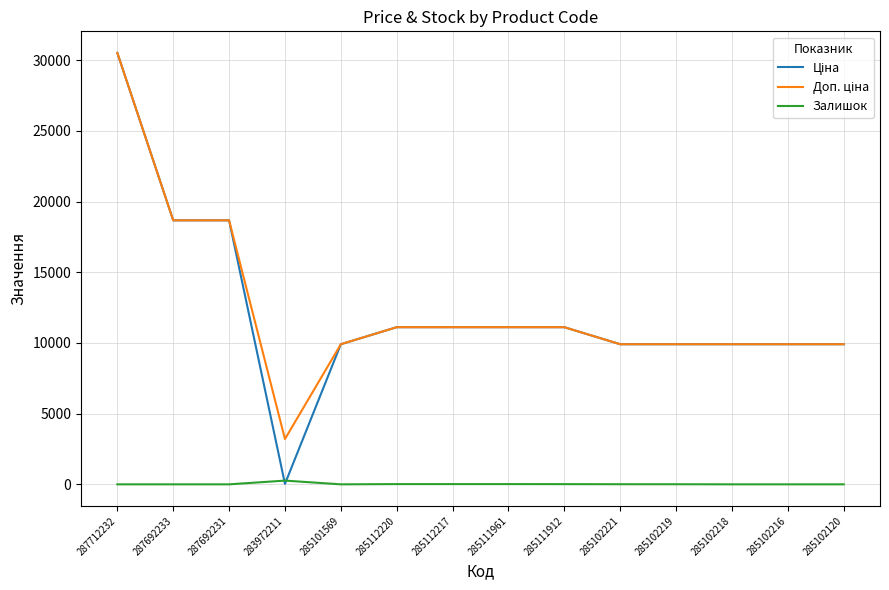

At which category does the chart reach its peak across all series?

287712232